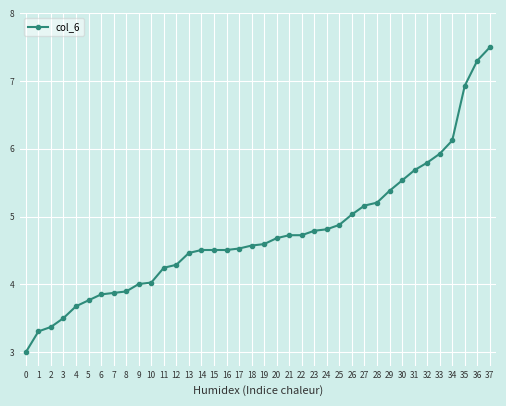

What is the change in value from 2 to 29?

+2.0